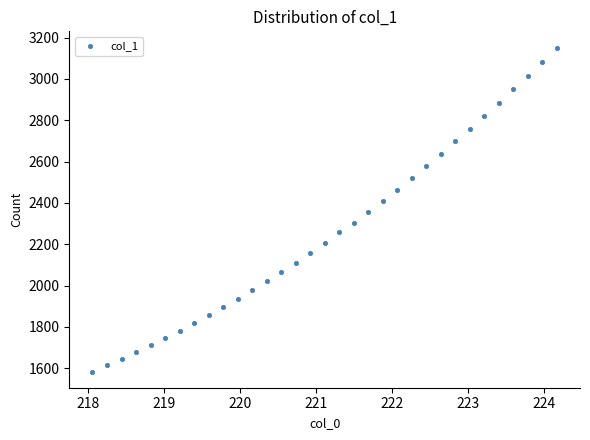

What is the range of X values (max minus min)?

6.1